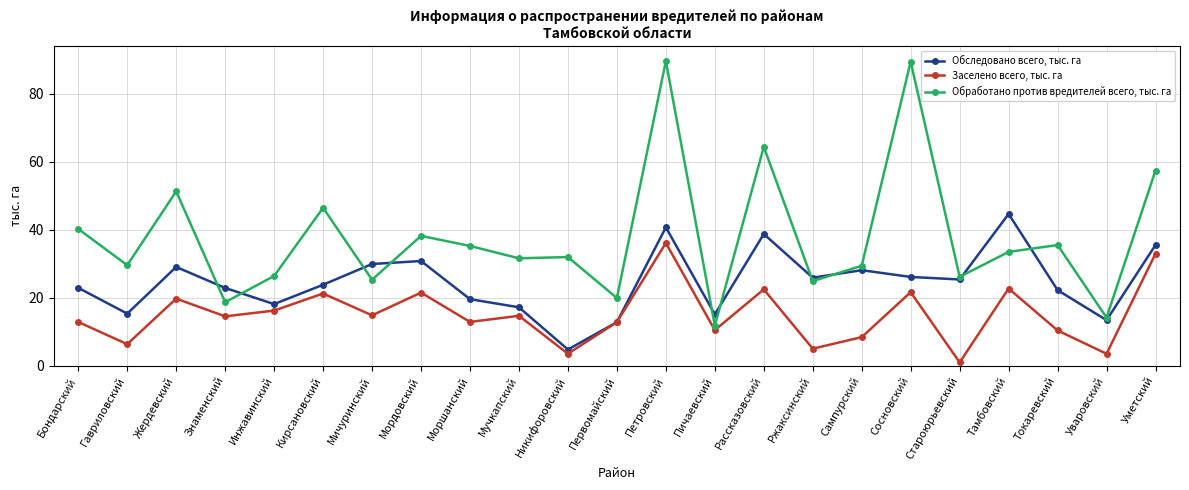

Which series has the largest total across all categories?

Обработано против вредителей всего, тыс. га